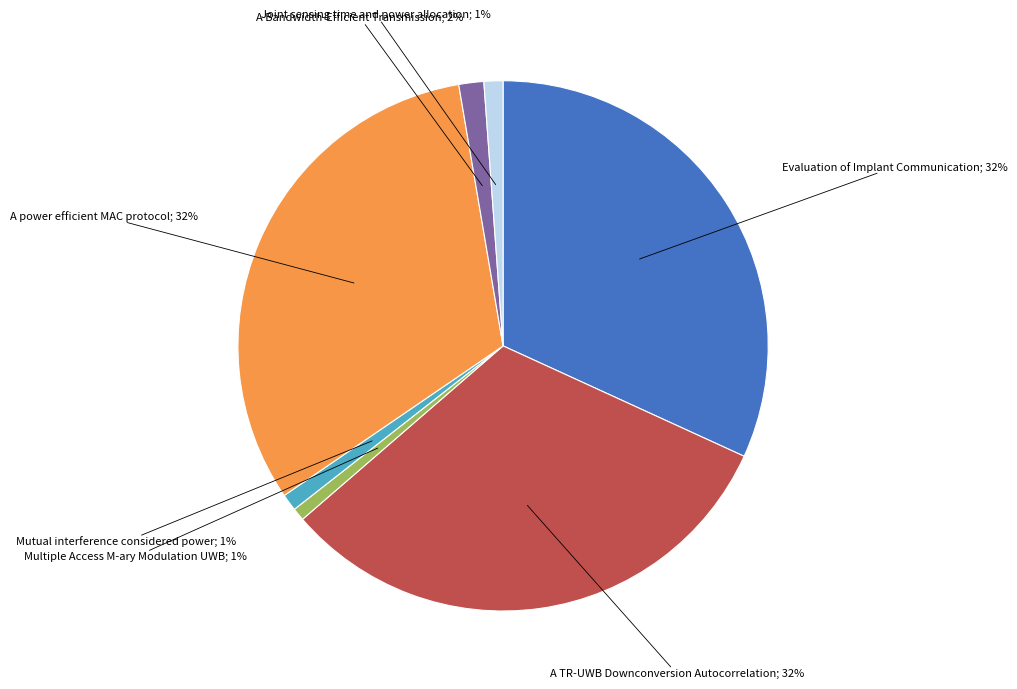

To the nearest percent, what is the difference between the largest and smallest slice percentages?

31%